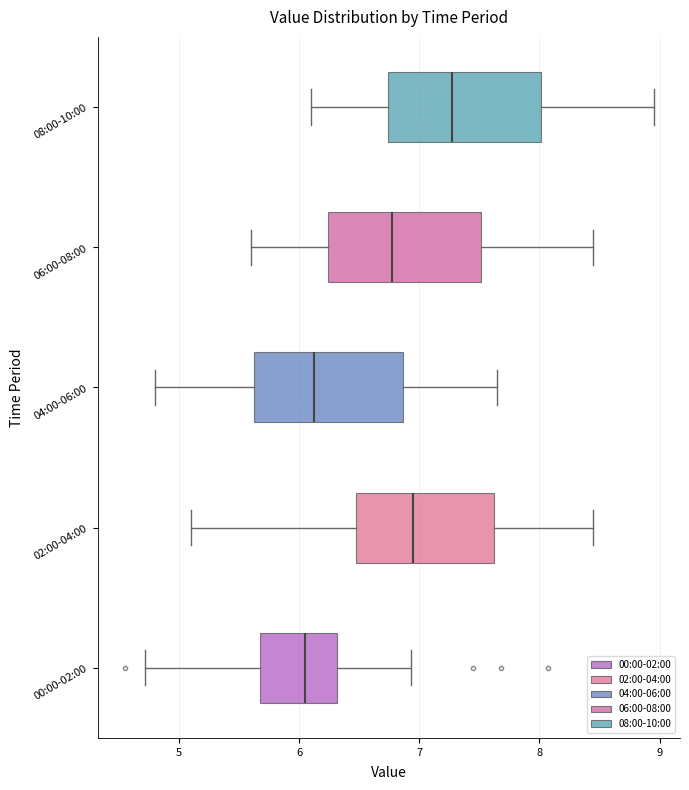

Which box has the furthest to the right median line?

08:00-10:00